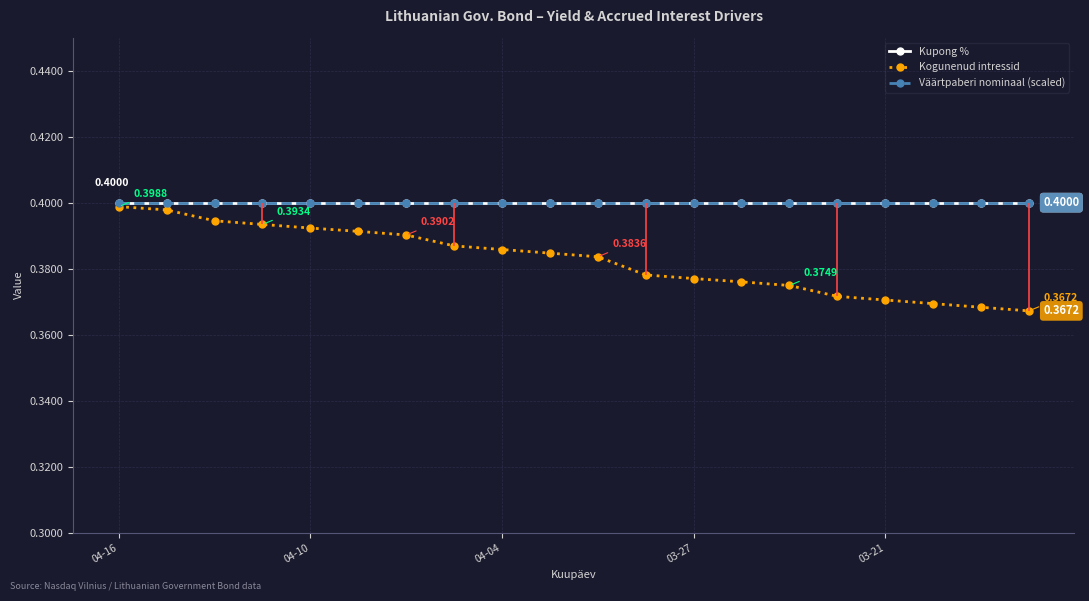

What is the sum of all Kupong % values?

8.0